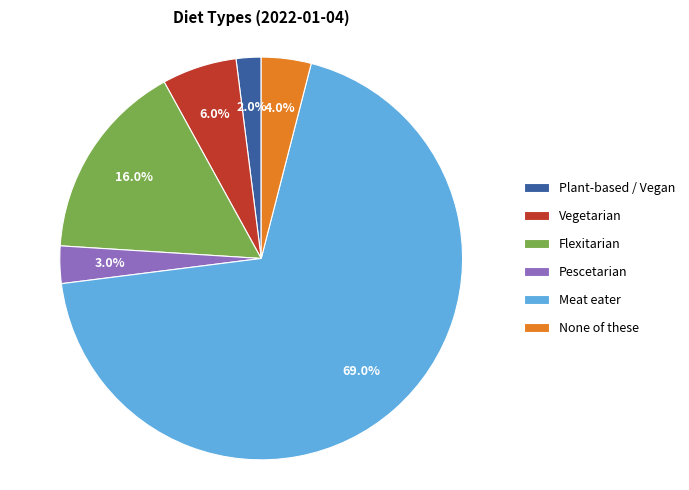

To the nearest percent, what percentage of the pie is None of these?

4%